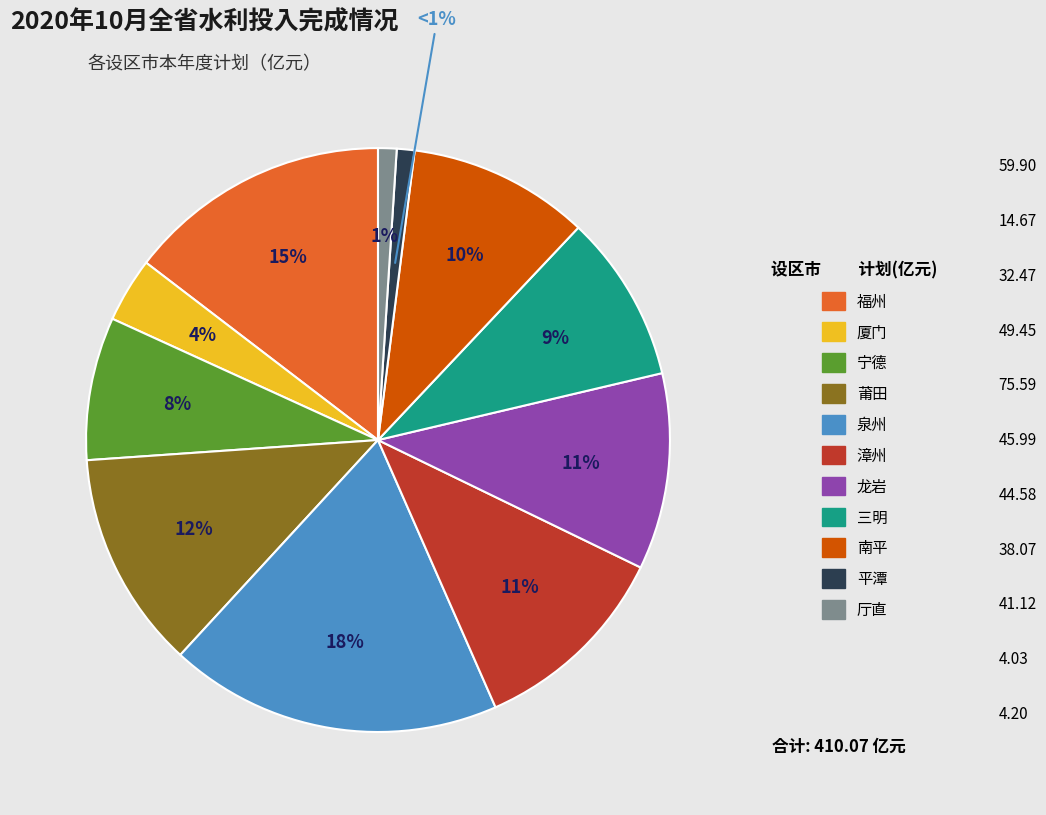

How many segments does this pie chart have?

11